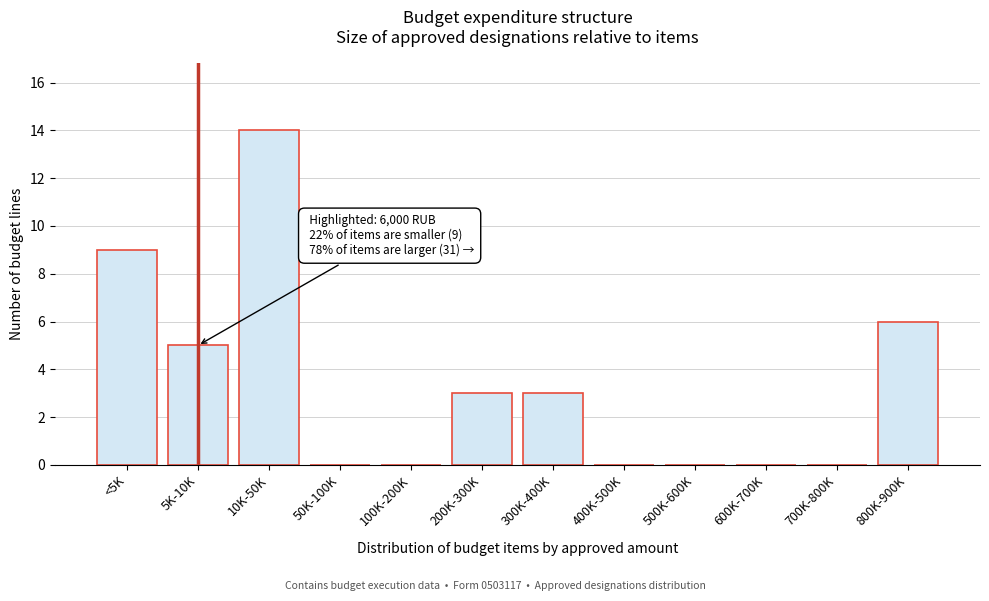

Reading right to left, extract all data points from this chart.

800K-900K=6	700K-800K=0	600K-700K=0	500K-600K=0	400K-500K=0	300K-400K=3	200K-300K=3	100K-200K=0	50K-100K=0	10K-50K=14	5K-10K=5	<5K=9